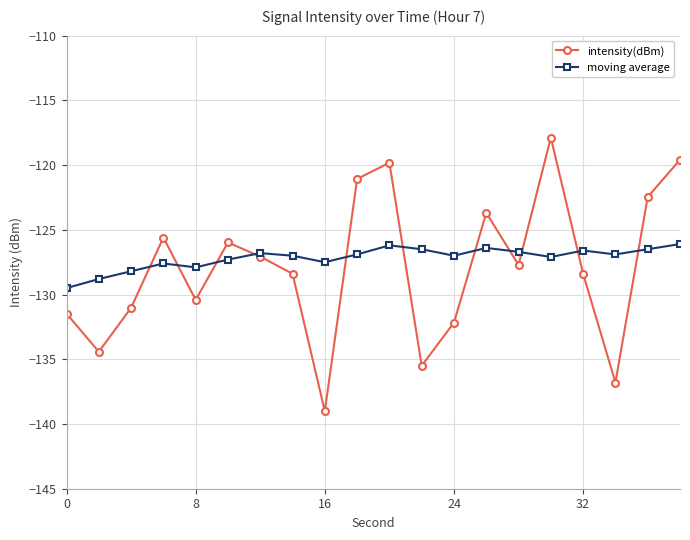

True or false: intensity(dBm) and moving average intersect in this chart.

True